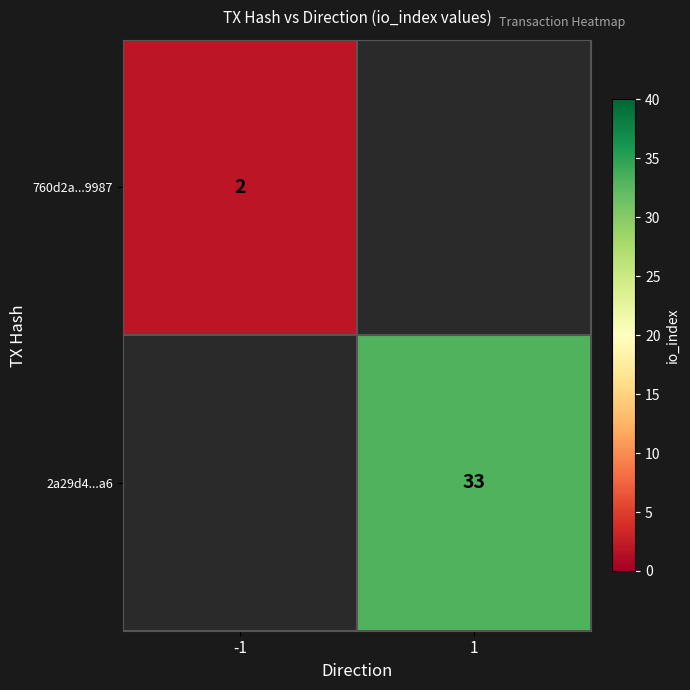

The value of 2a29d4...a6 at 1 is 18.0. True or false?

False